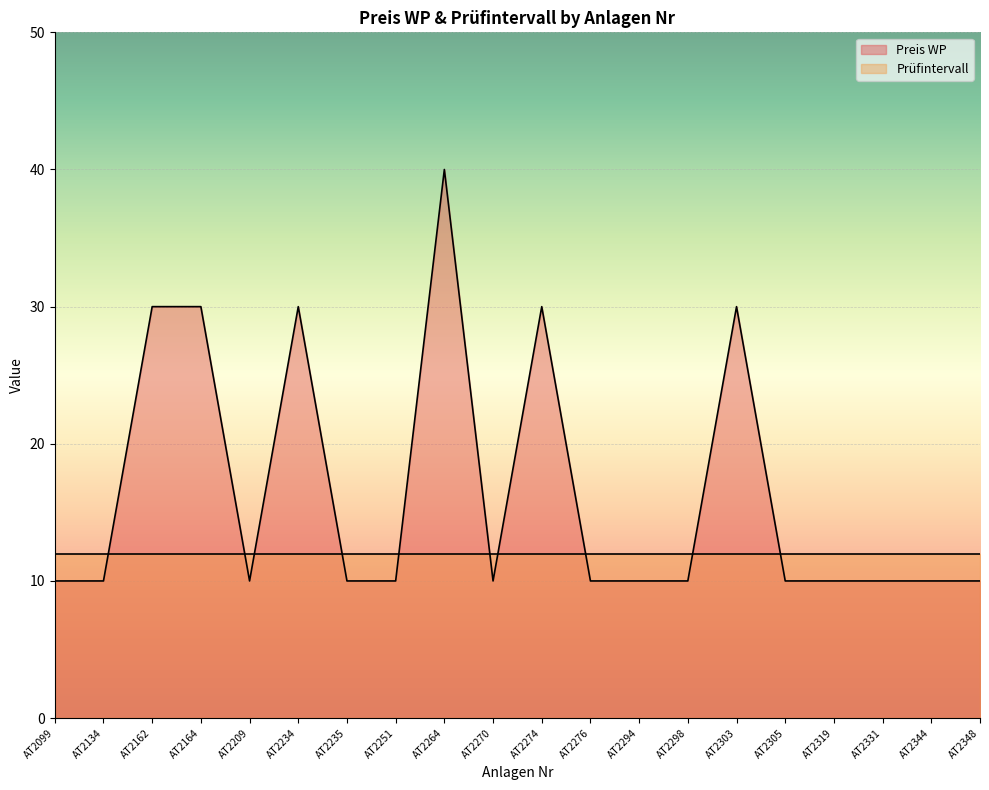

Reading left to right, what are all the values shown in this chart?

AT2099=10	AT2134=10	AT2162=30	AT2164=30	AT2209=10	AT2234=30	AT2235=10	AT2251=10	AT2264=40	AT2270=10	AT2274=30	AT2276=10	AT2294=10	AT2298=10	AT2303=30	AT2305=10	AT2319=10	AT2331=10	AT2344=10	AT2348=10